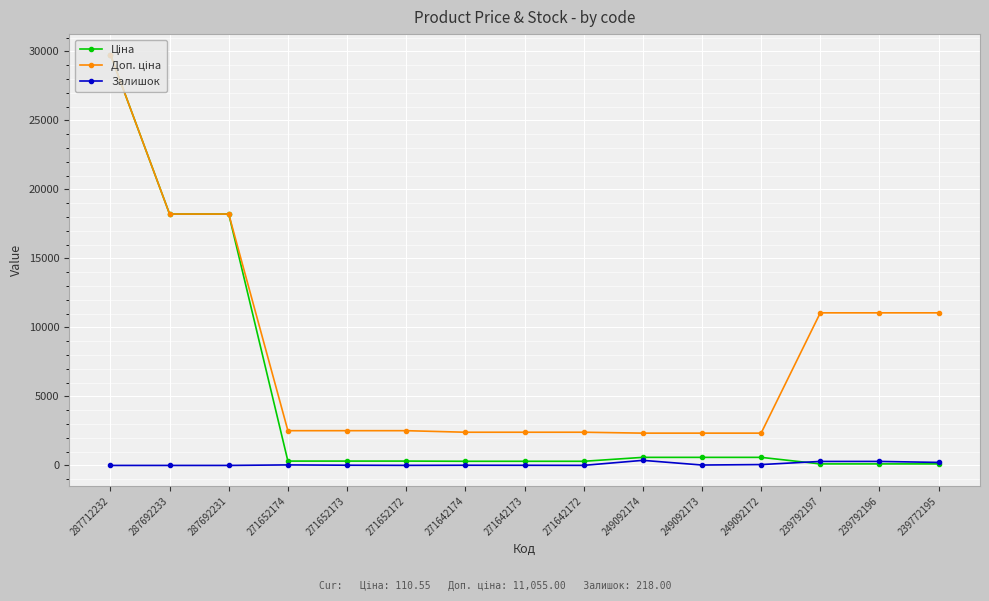

Which category has the highest value across all series?

287712232